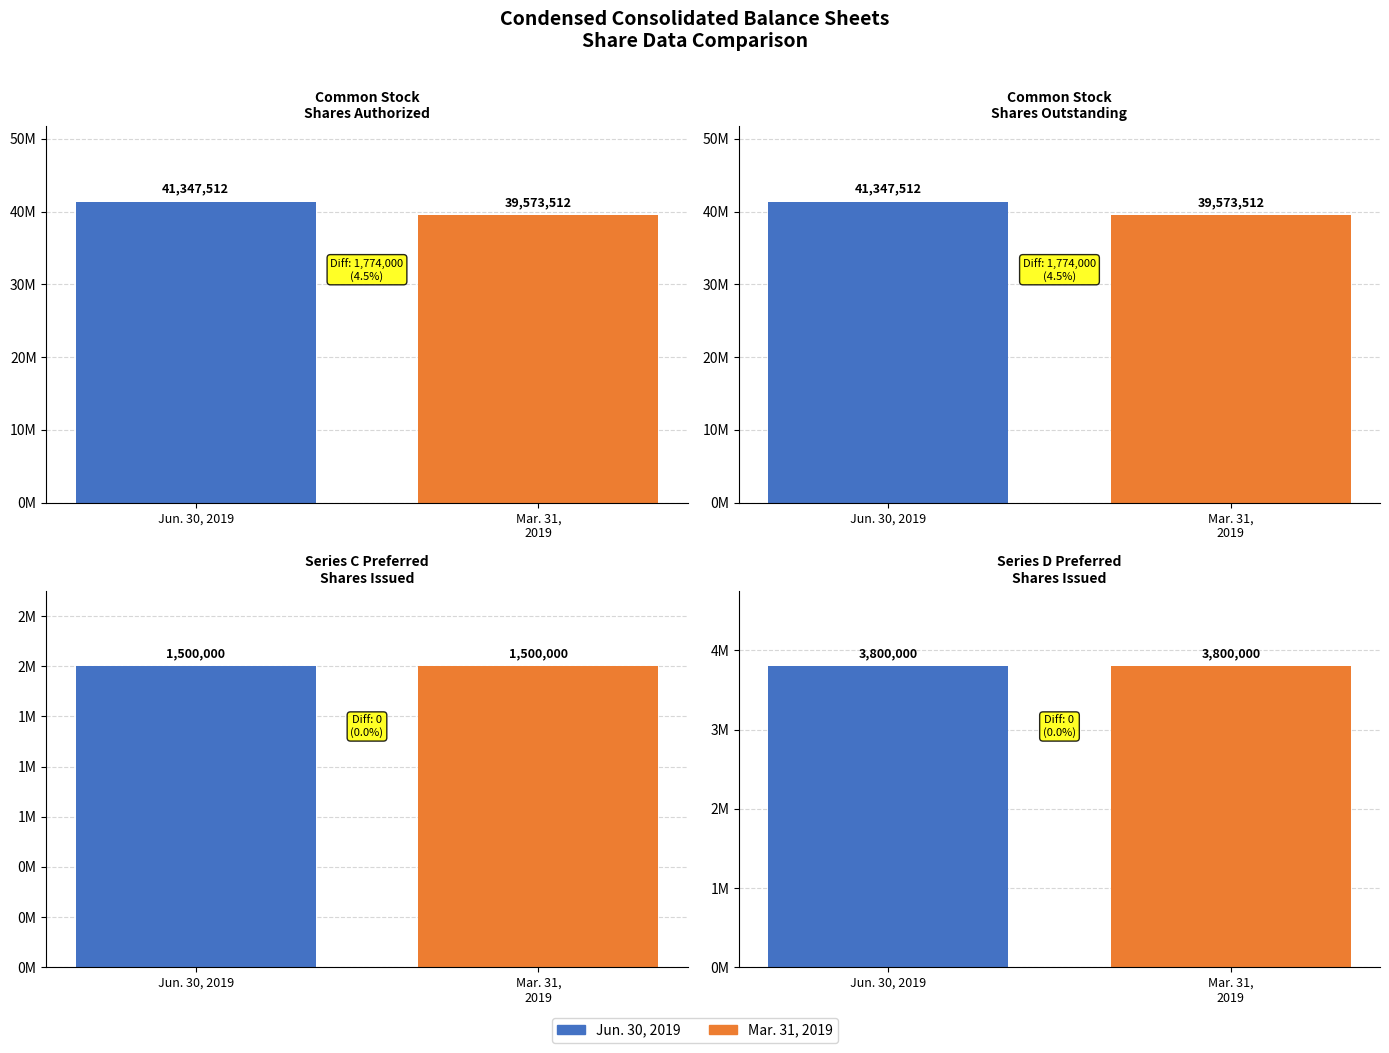

Which series has the largest range (max minus min)?

Jun. 30, 2019